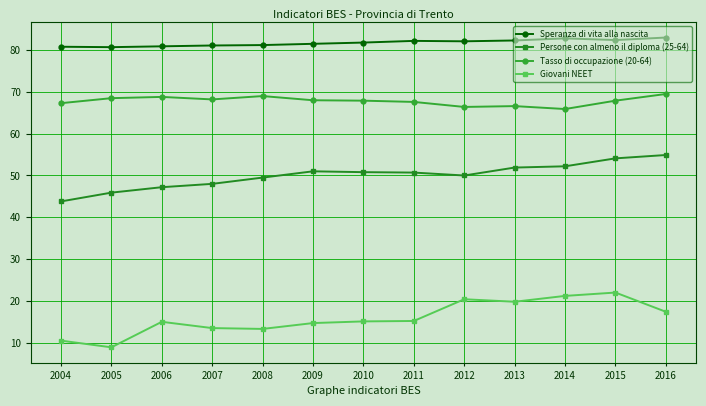

True or false: Giovani NEET has more than 0 interior local peaks.

True